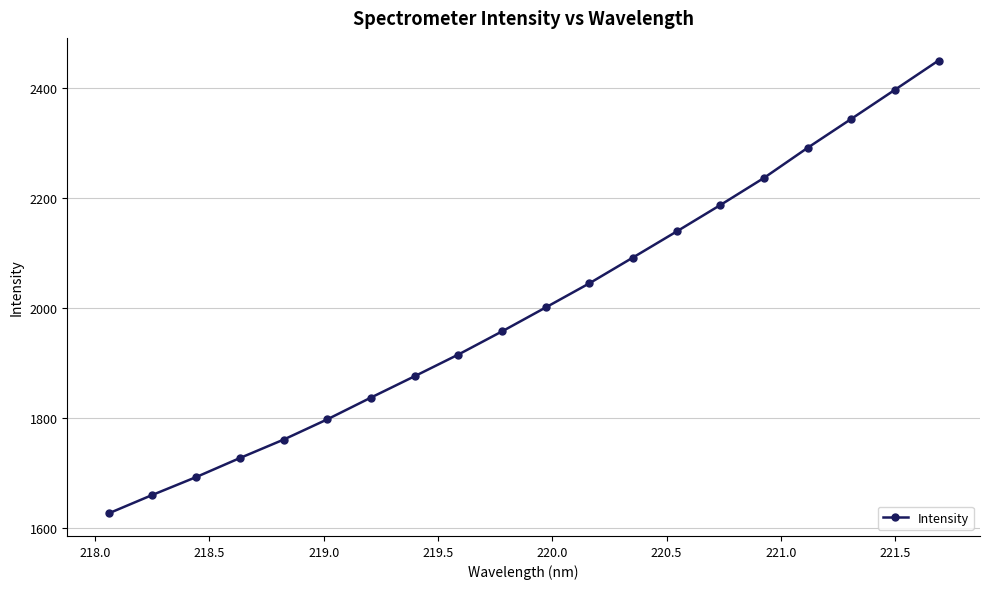

What is the minimum value shown in the chart?

1626.5